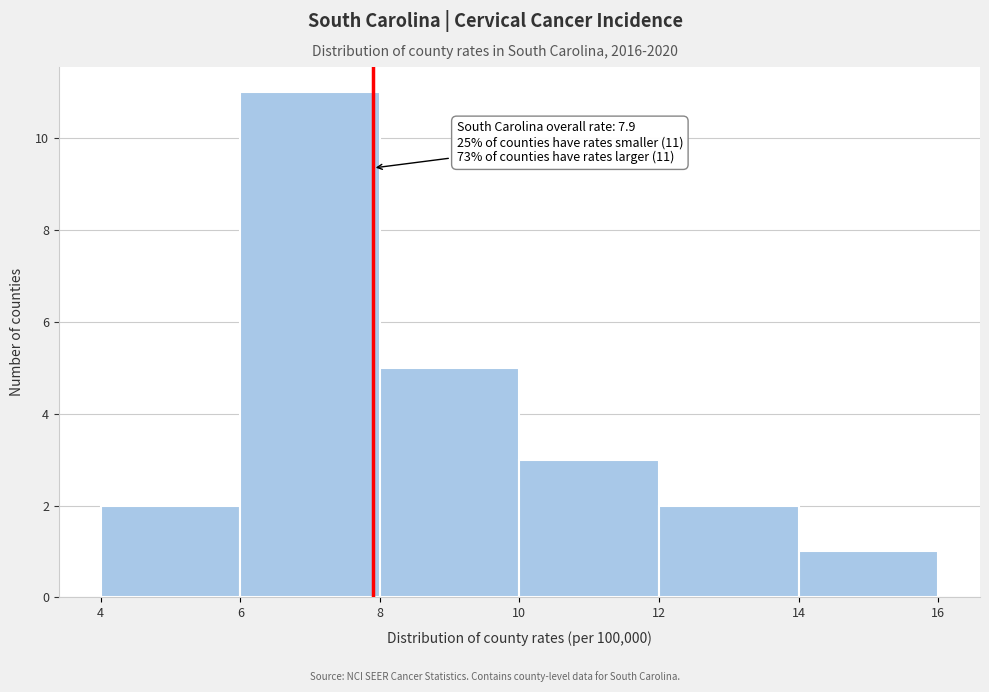

Which range on the x-axis has the tallest bar?

6 to 8